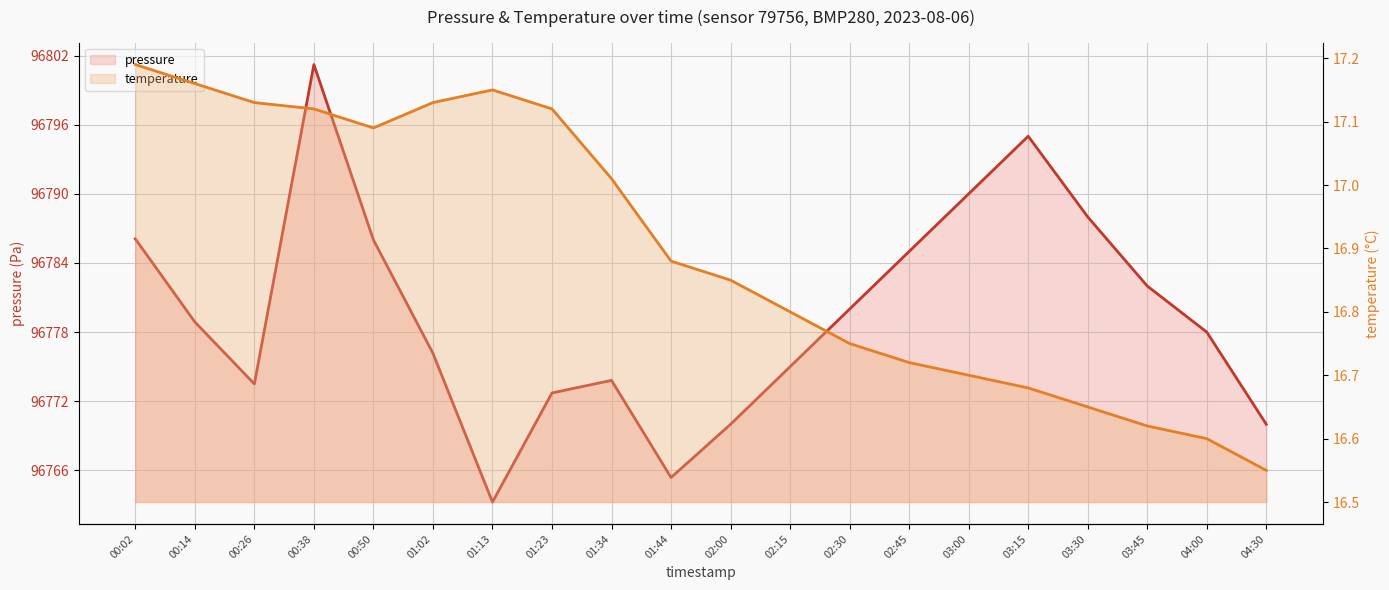

Rank the categories by temperature value from highest to lowest.

00:02, 00:14, 01:13, 00:26, 01:02, 00:38, 01:23, 00:50, 01:34, 01:44, 02:00, 02:15, 02:30, 02:45, 03:00, 03:15, 03:30, 03:45, 04:00, 04:30